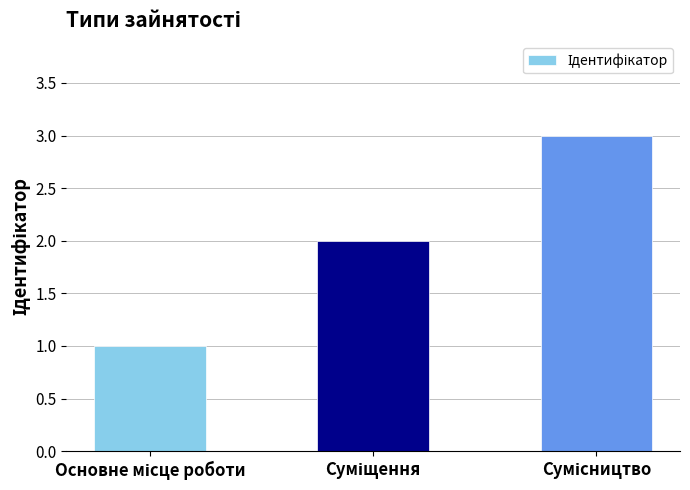

What is the sum of all values?

6